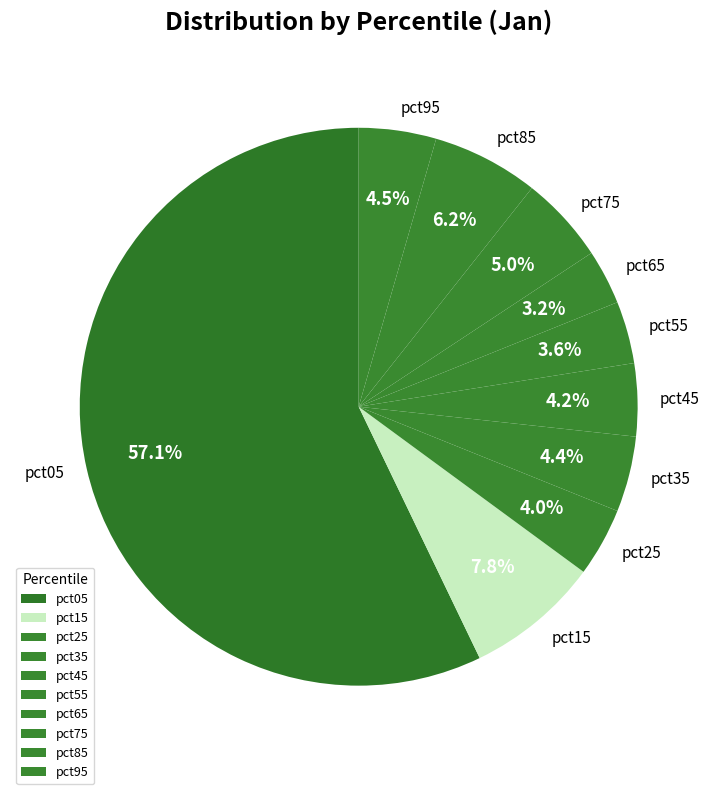

How many segments does this pie chart have?

10